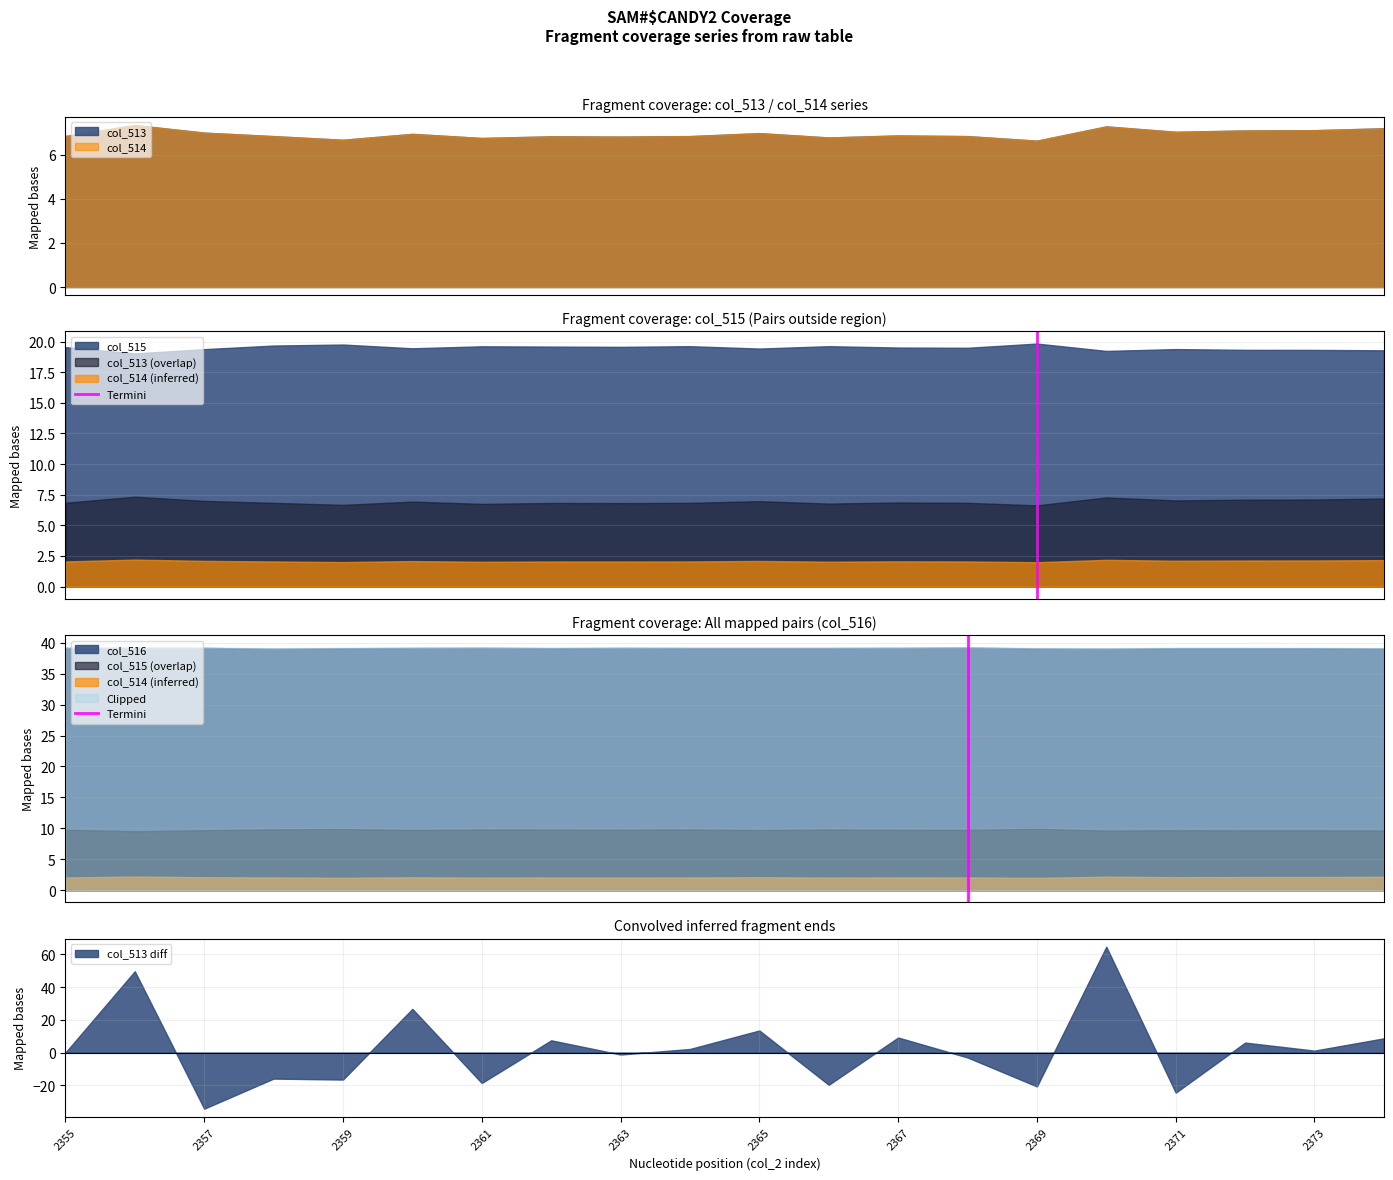

What is the minimum value for col_514?

6.6